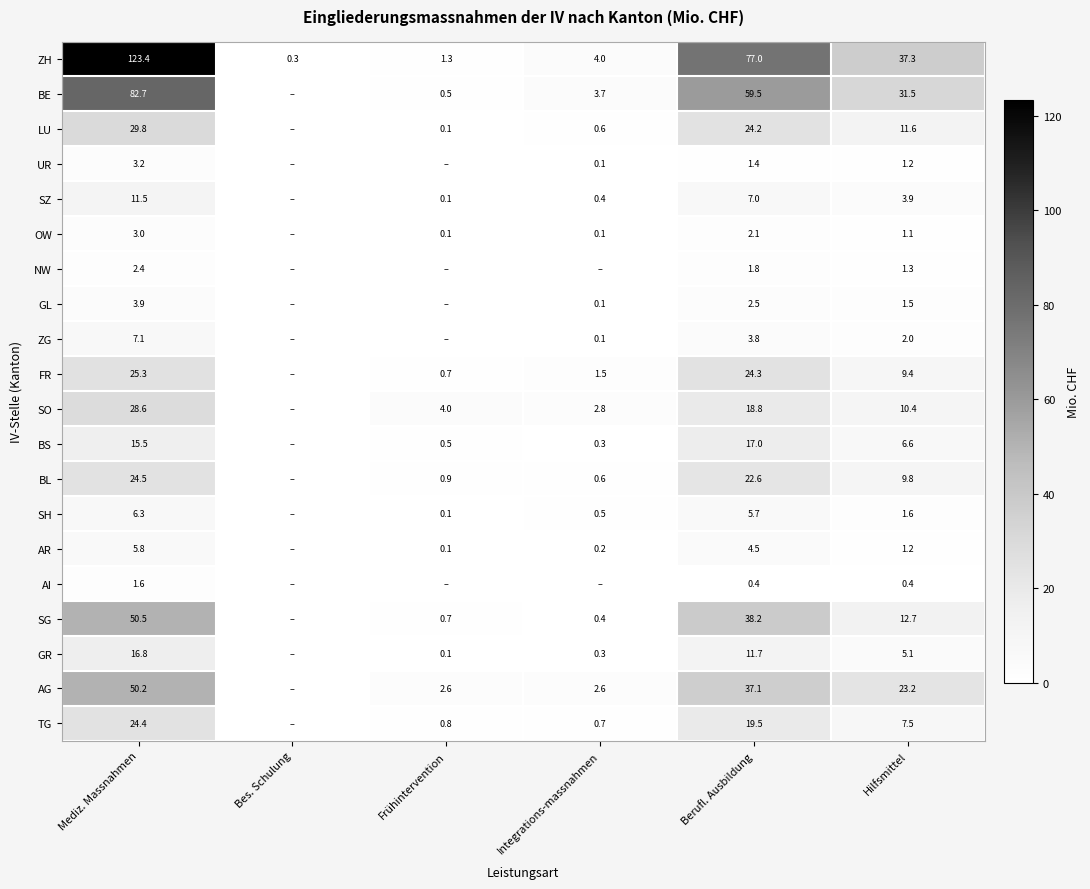

What is the maximum value shown in the chart?

123.4